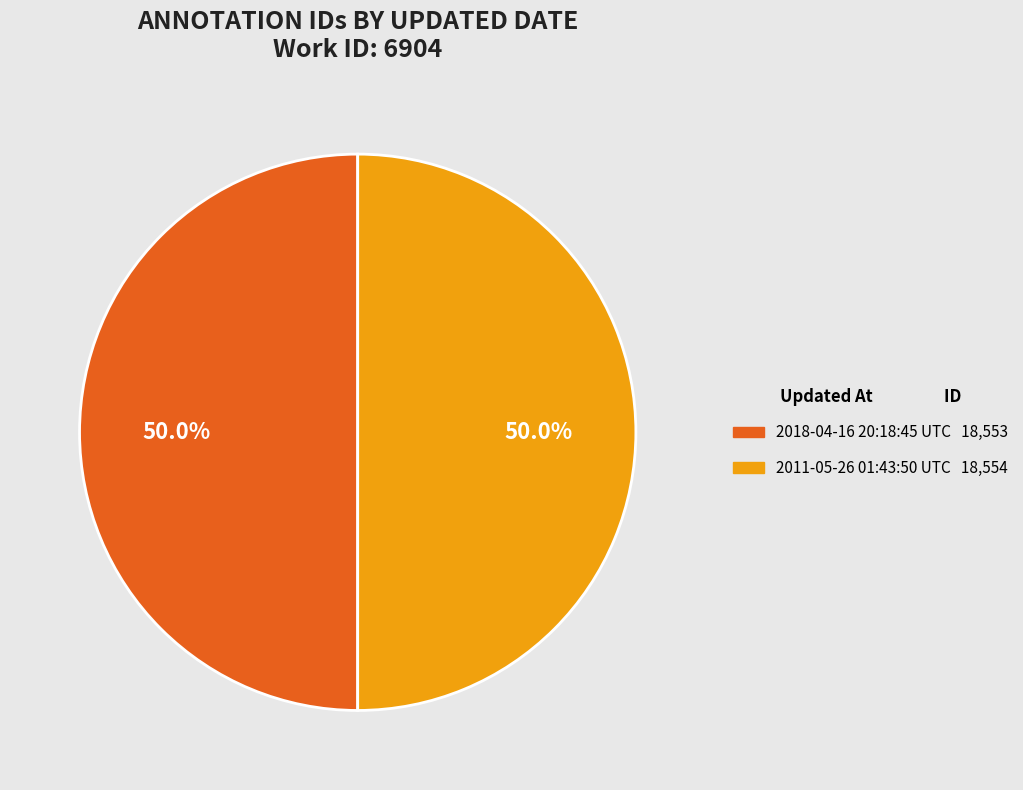

True or false: 2011-05-26 01:43:50 UTC accounts for 39% of the total.

False